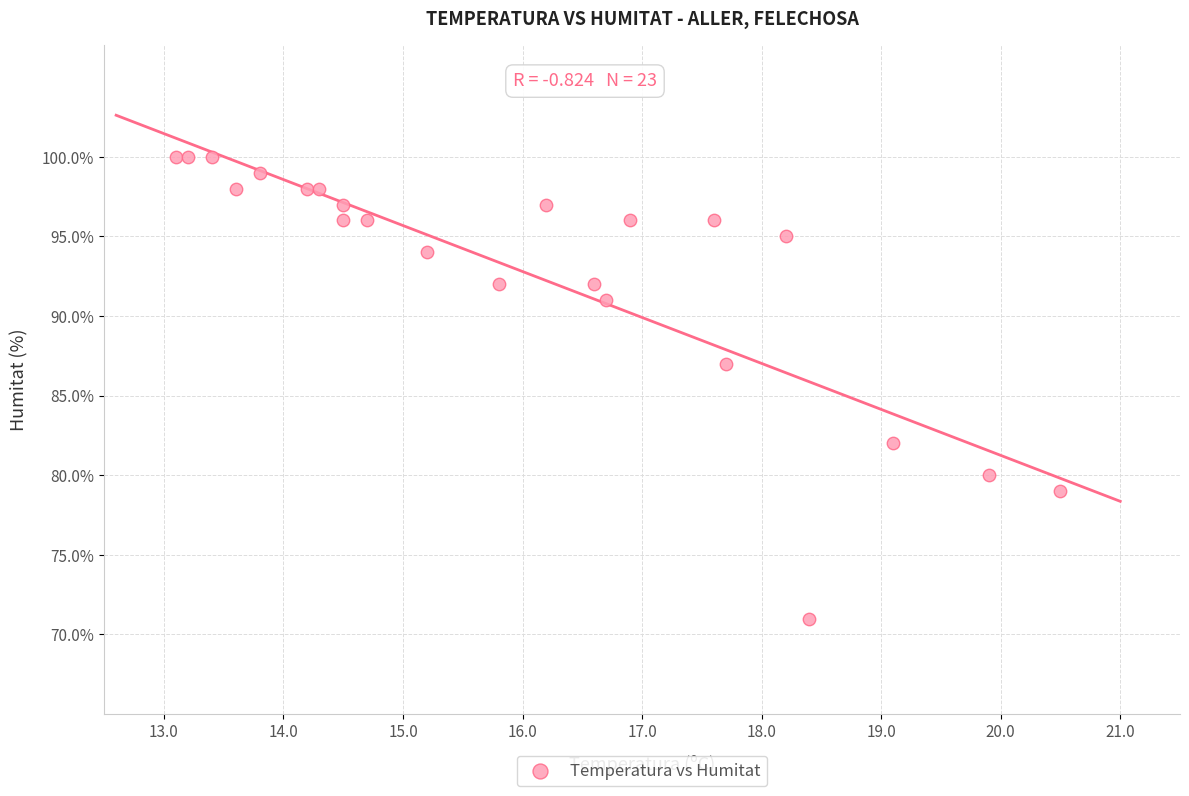

What Y value in the scatter plot is closest to 85?

87